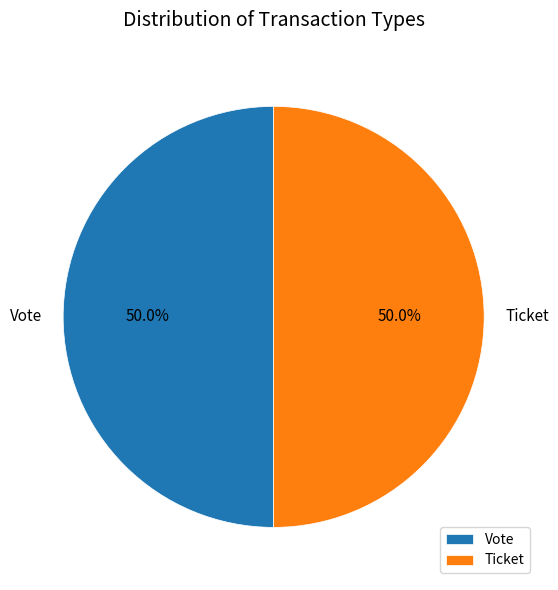

What is the ratio of the value at Vote to the value at Ticket?

1.0